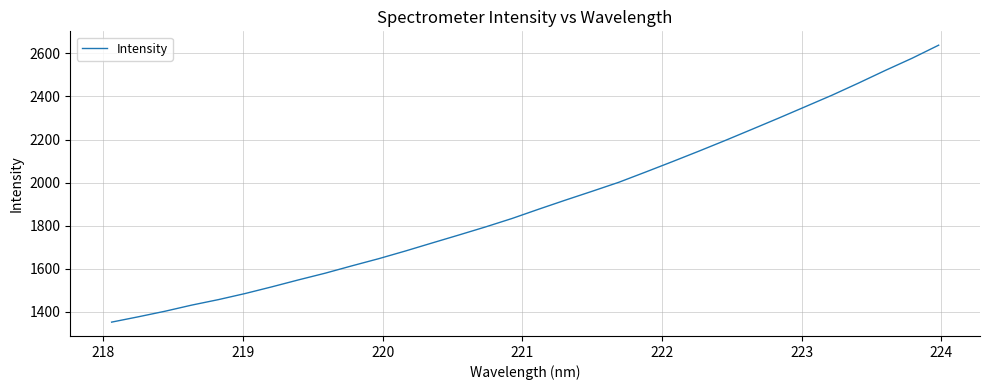

How many series are shown in this chart?

1